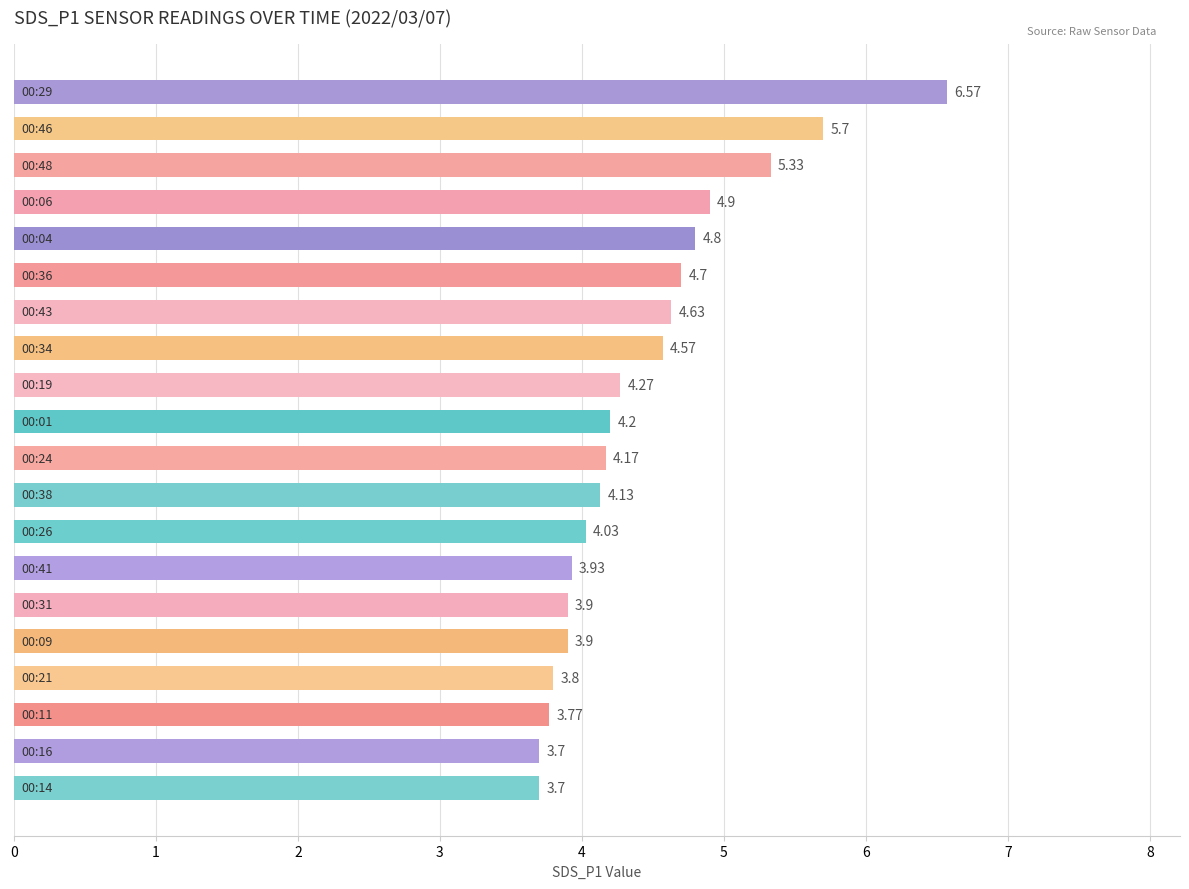

What is the sum of all values?

88.7